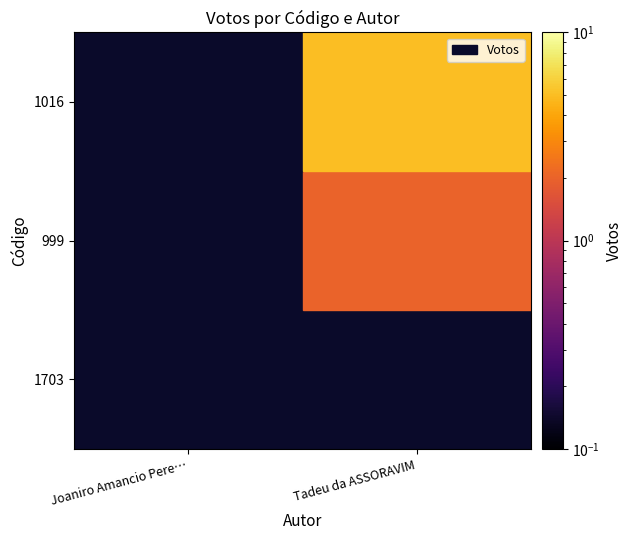

What is the highest value of the 1016 series?

5